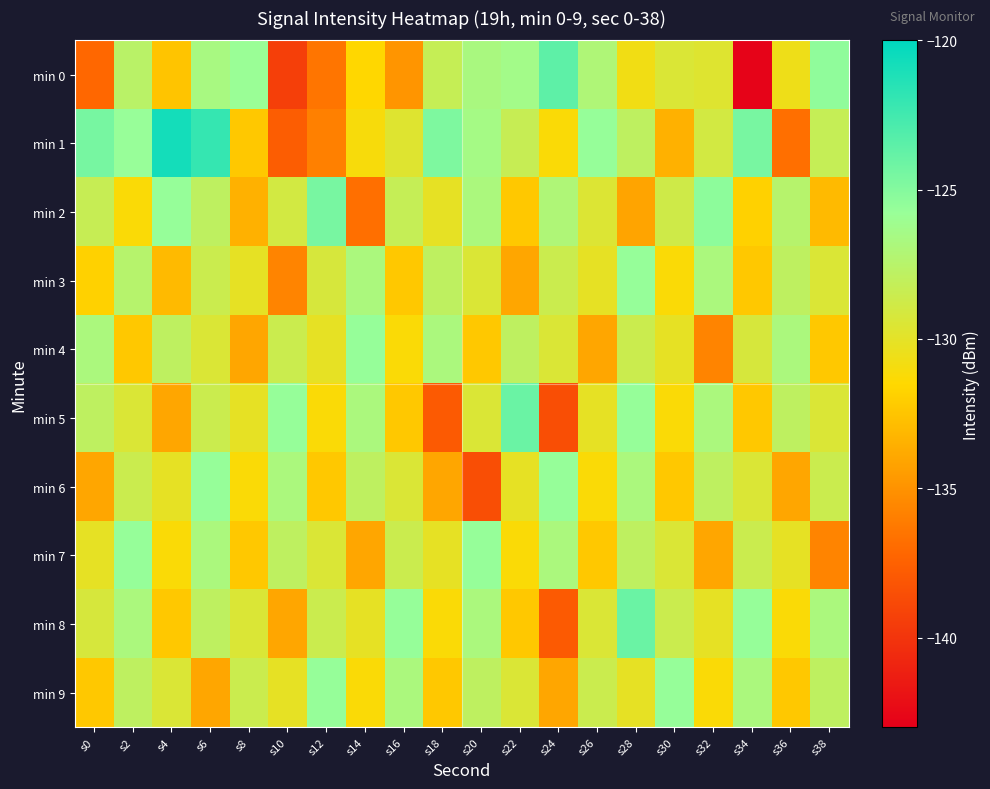

What is the difference between the highest and lowest values at s8?

8.1